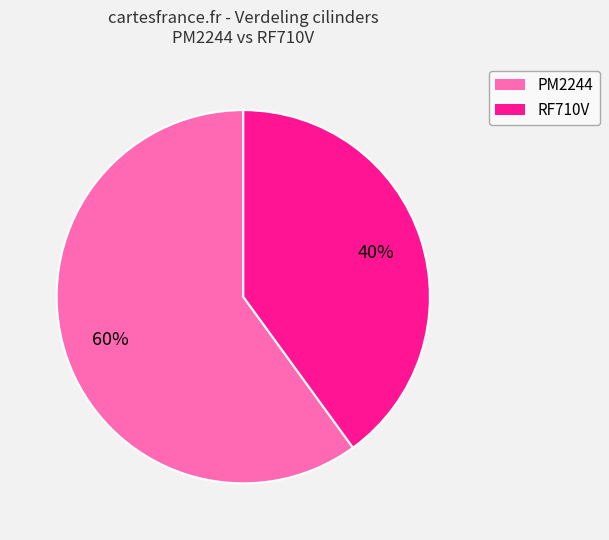

Between PM2244 and RF710V, which is larger?

PM2244